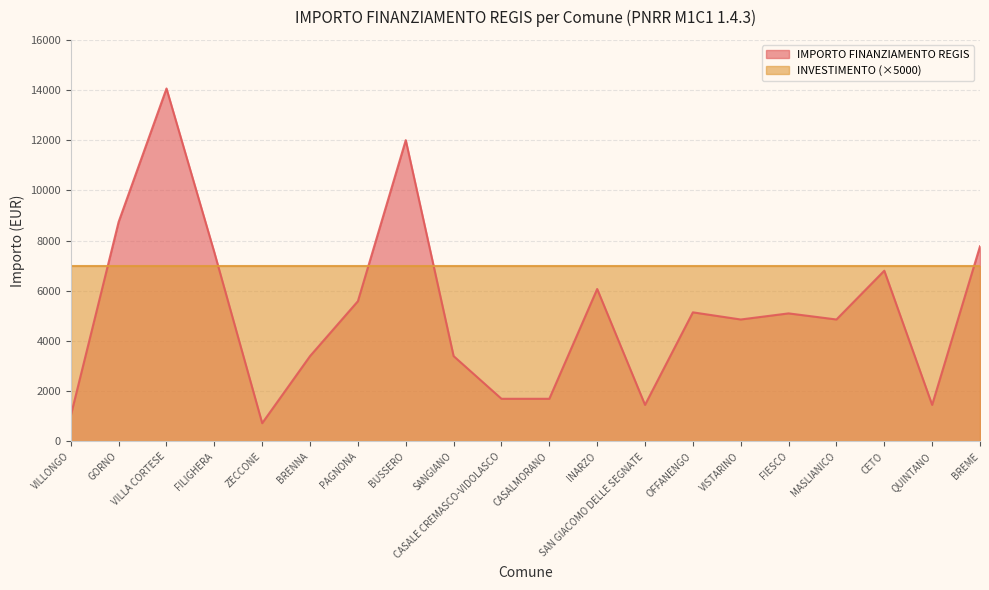

How many interior local peaks (higher than both neighbors) does the data have?

6